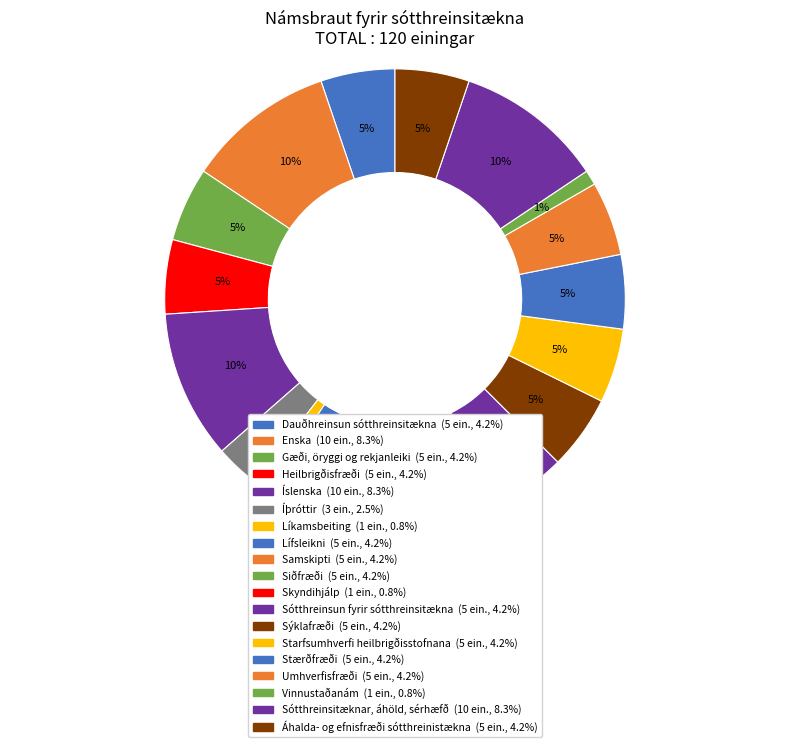

Is Áhalda- og efnisfræði sótthreinistækna the majority of the pie?

No